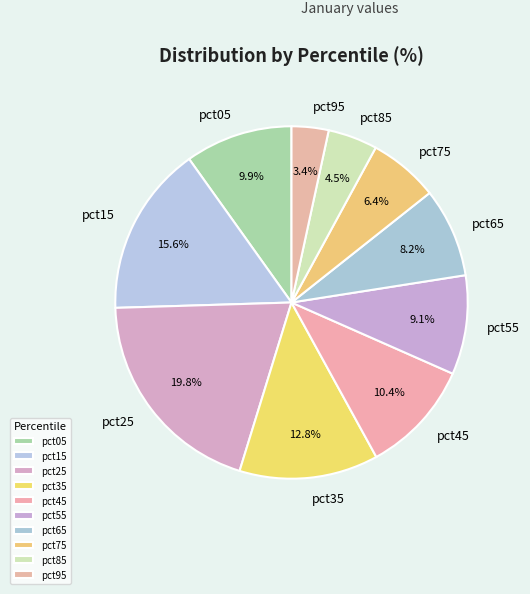

What is the smallest slice in the pie chart?

pct95